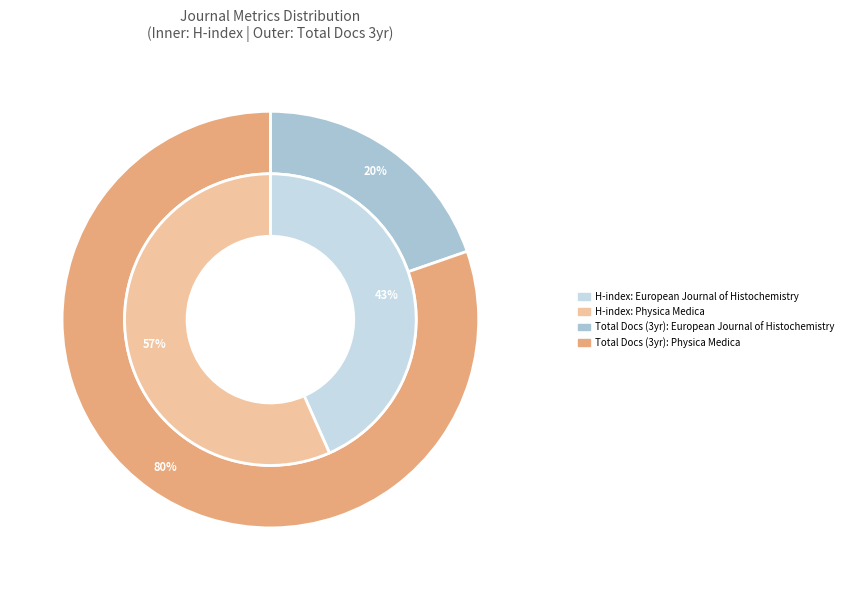

The Physica Medica (Rank 1) slice represents 57% of the pie. True or false?

True